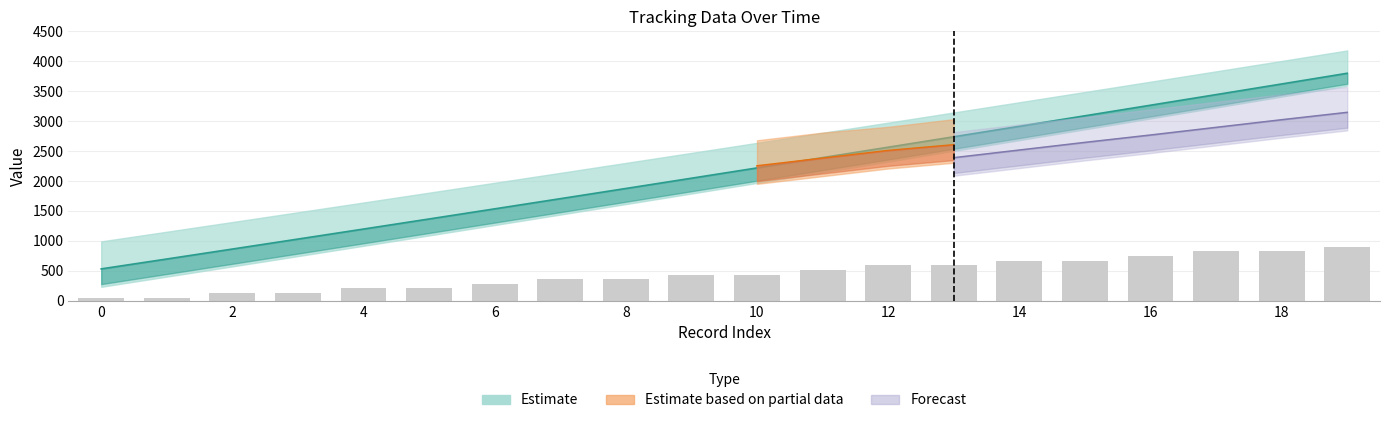

Reading right to left, extract all data points from this chart.

900.0	822.7	822.7	745.5	668.2	668.2	590.9	590.9	513.6	436.4	436.4	359.1	359.1	281.8	204.5	204.5	127.3	127.3	50.0	50.0